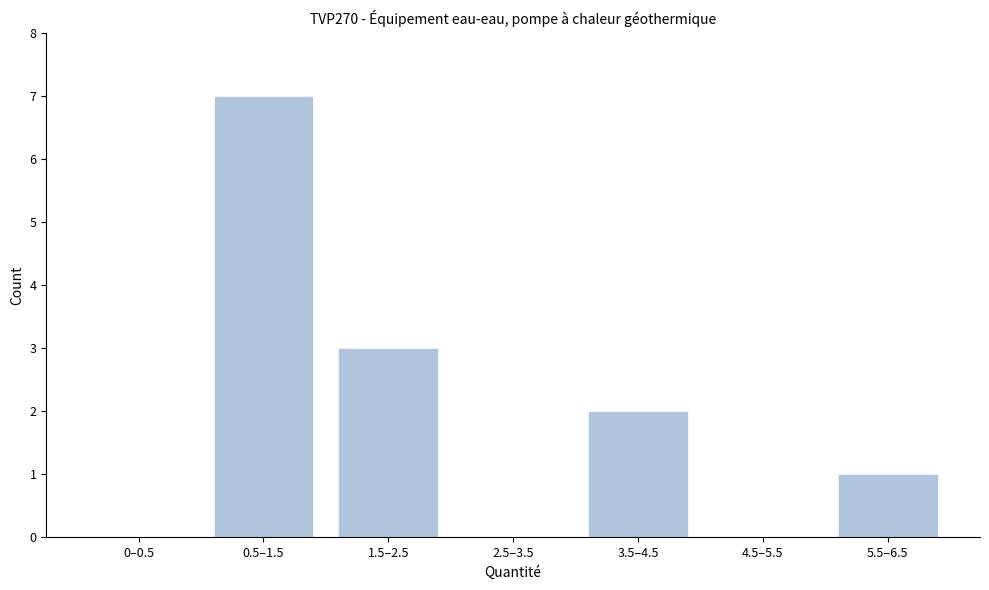

Reading left to right, what are all the values shown in this chart?

0–0.5=0	0.5–1.5=7	1.5–2.5=3	2.5–3.5=0	3.5–4.5=2	4.5–5.5=0	5.5–6.5=1